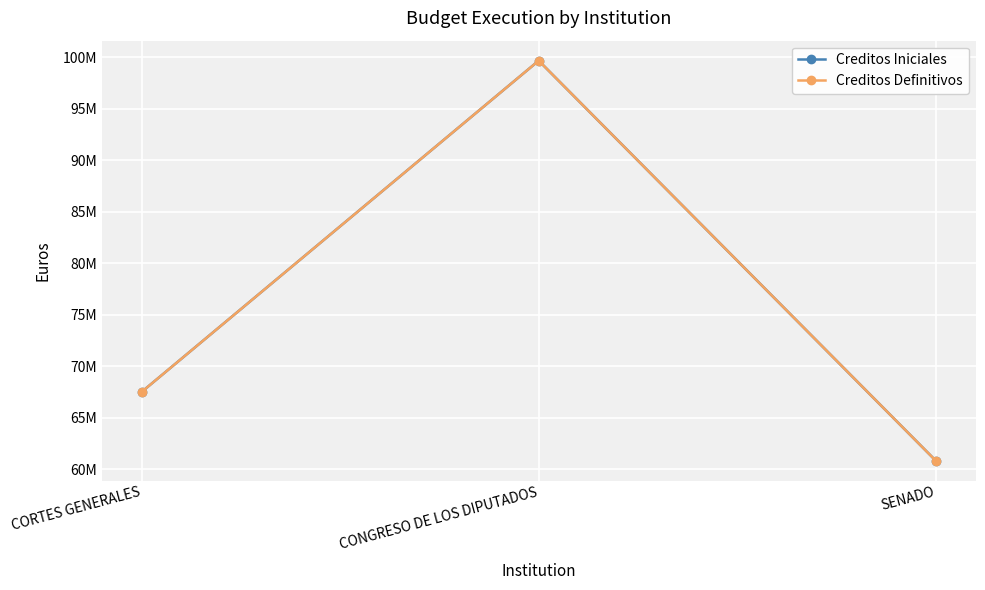

What is the value of the Creditos Definitivos point at the 3rd from the left?

60846060